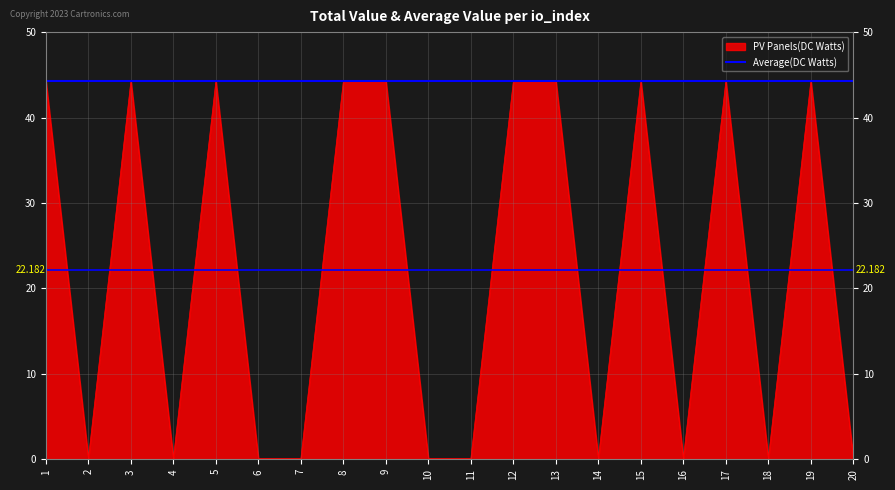

Is it true that Average(DC Watts) equals 44.3 at 5?

True